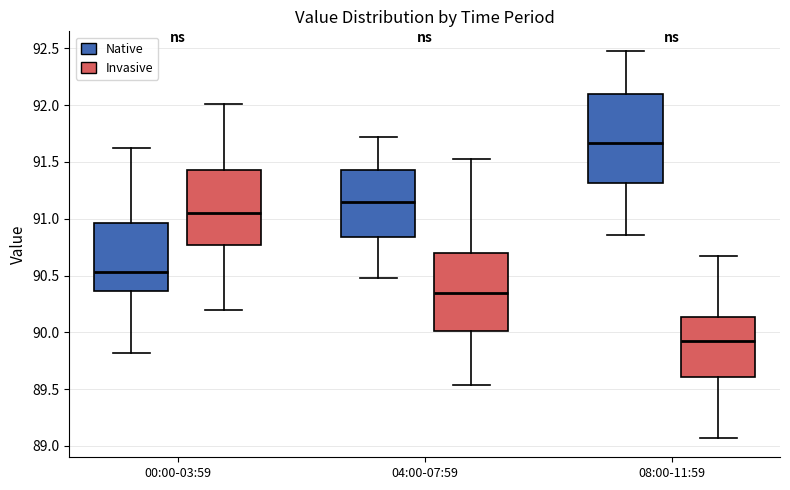

Reading left to right, read every box against the y-axis: the position of its median line, the range the box covers, and the ends of its whiskers. The values are not printed on the chart, so give them approximately, as read against the axis.

00:00-03:59 (Native): median 90.55, box 90.35 to 90.95, whiskers 89.80 to 91.60
00:00-03:59 (Invasive): median 91.05, box 90.75 to 91.45, whiskers 90.20 to 92.00
04:00-07:59 (Native): median 91.15, box 90.85 to 91.45, whiskers 90.50 to 91.70
04:00-07:59 (Invasive): median 90.35, box 90.00 to 90.70, whiskers 89.55 to 91.55
08:00-11:59 (Native): median 91.65, box 91.30 to 92.10, whiskers 90.85 to 92.50
08:00-11:59 (Invasive): median 89.90, box 89.60 to 90.15, whiskers 89.05 to 90.65